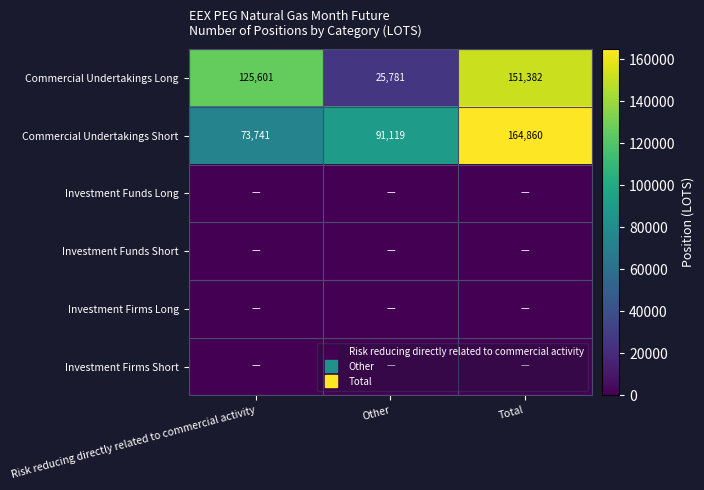

What is the spread (max minus min) of values at Total?

164860.3